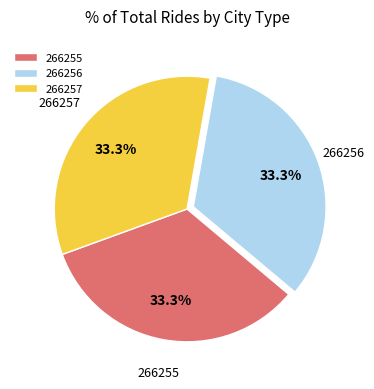

How many slices are in this pie chart?

3